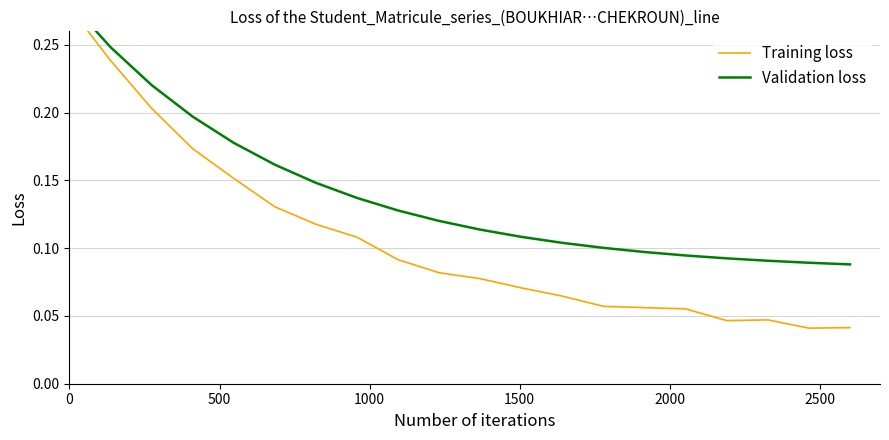

What is the difference between the maximum and second lowest values in the Validation loss series?

0.2